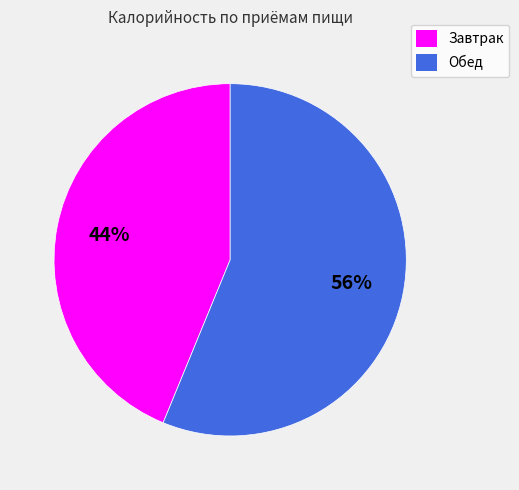

Combined, do Завтрак and Обед account for over 50%?

Yes